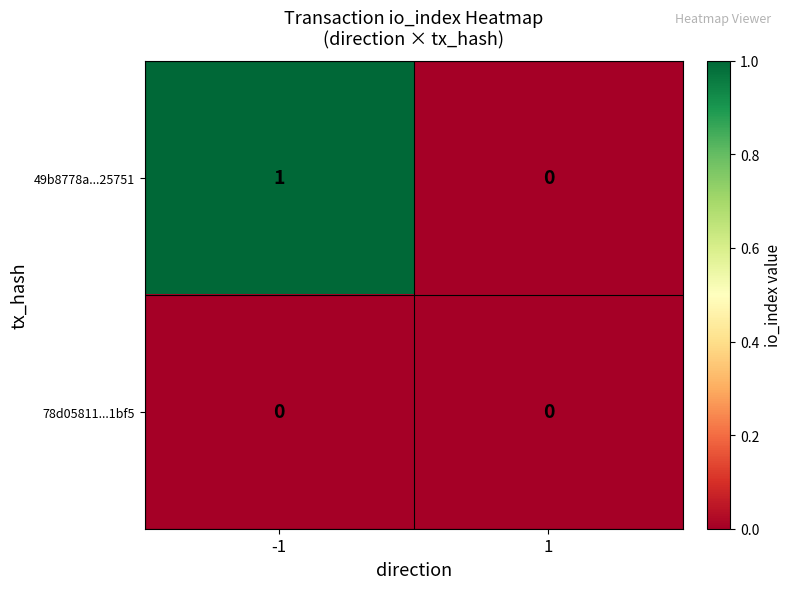

Reading left to right, list all the values displayed in this chart.

49b8778a...25751: 1	0
78d05811...1bf5: 0	0